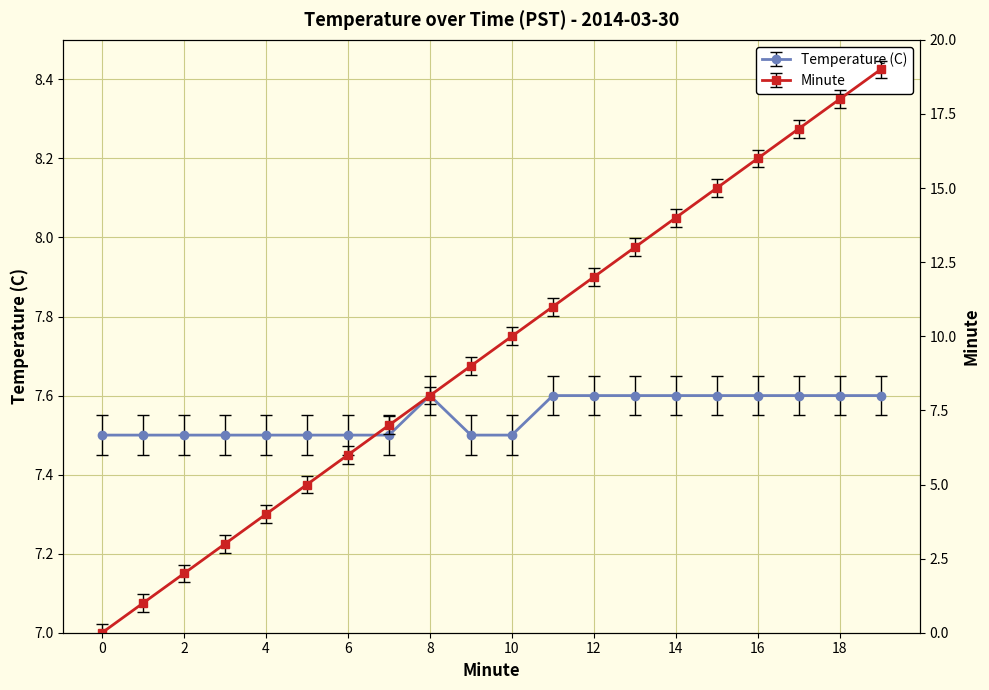

Count the Temperature (C) values in the range 7 to 8.

20